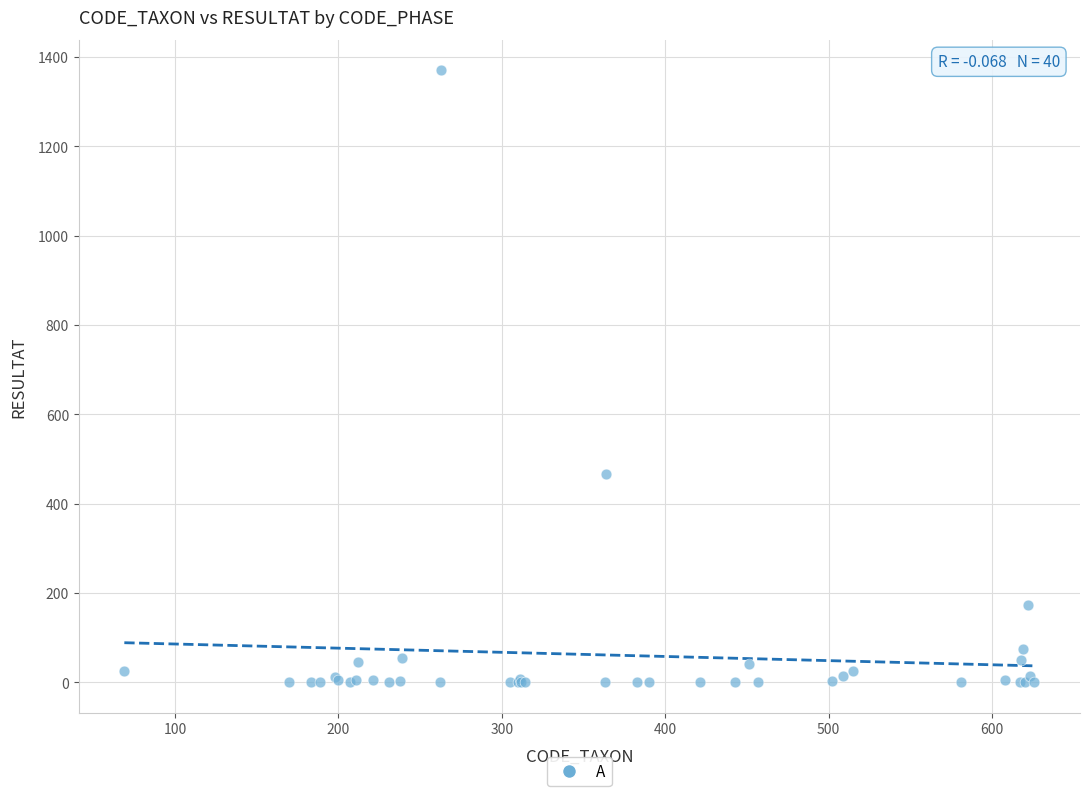

What Y value in the scatter plot is closest to 685?

467